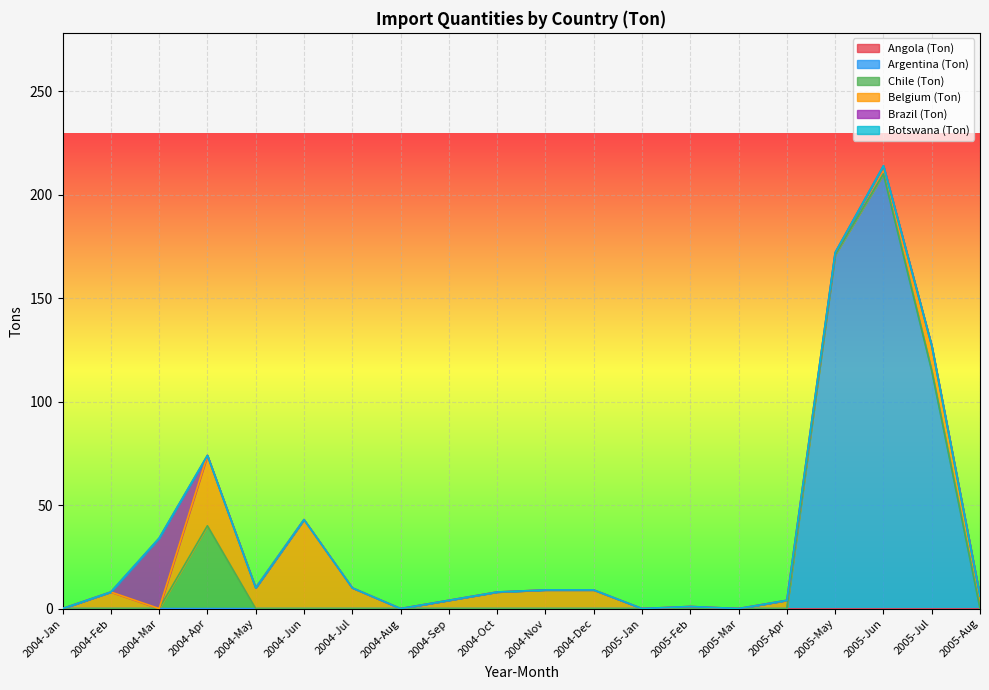

What is the sum of all Belgium (Ton) values?

163